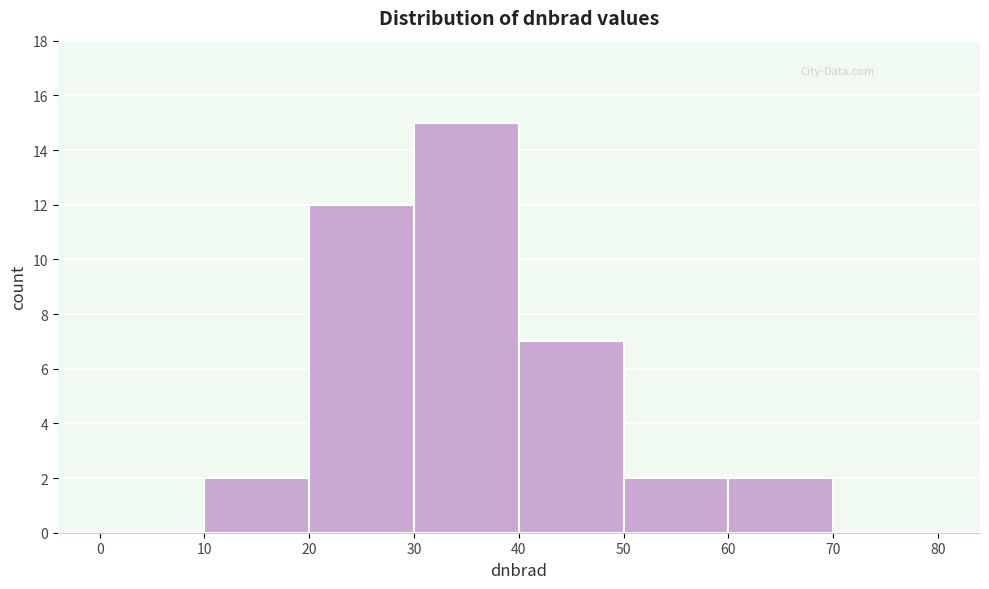

Over which range of the x-axis is the bar tallest?

30 to 40